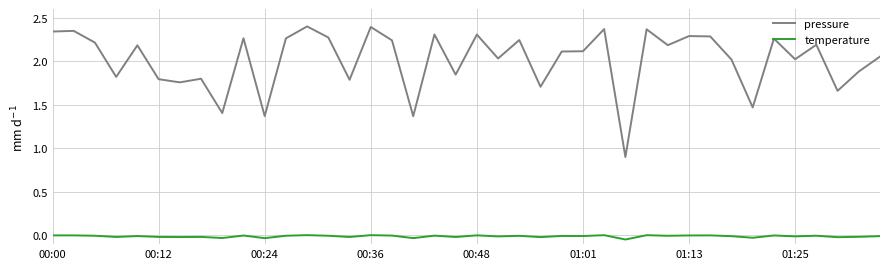

What is the sum of all pressure values?

80.6